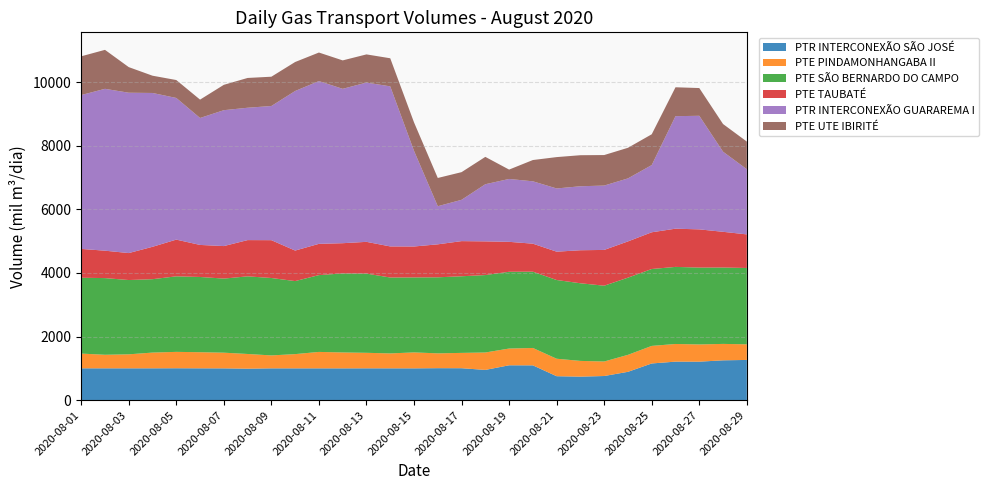

Reading left to right, extract all data points from this chart.

PTR INTERCONEXÃO SÃO JOSÉ: 1001.7	1001.3	1001.0	1001.6	1003.7	1001.3	1000.1	990.3	1000.7	1000.3	1000.6	1000.0	1001.3	1000.9	1000.4	1006.1	1004.9	951.4	1096.9	1094.9	753.5	740.0	759.7	891.5	1154.3	1212.0	1210.8	1253.0	1265.2
PTE PINDAMONHANGABA II: 463.2	426.5	440.8	495.1	515.1	506.8	493.2	462.3	406.7	448.1	516.8	500.5	488.0	469.5	501.5	466.3	481.9	547.9	526.8	546.9	549.5	494.9	456.4	534.3	552.3	555.0	541.7	516.3	491.3
PTE SÃO BERNARDO DO CAMPO: 2385.2	2411.0	2335.9	2307.8	2375.4	2365.9	2329.8	2441.2	2434.2	2296.2	2415.4	2484.7	2490.9	2386.7	2358.2	2391.1	2409.4	2434.7	2413.8	2398.6	2475.4	2441.2	2383.4	2426.6	2417.9	2423.6	2417.0	2401.9	2400.3
PTE TAUBATÉ: 906.3	861.9	848.0	1018.6	1154.5	1007.5	1022.5	1139.9	1189.6	959.7	983.0	950.9	998.4	977.6	972.4	1037.1	1105.2	1059.5	941.6	880.8	890.9	1038.5	1125.1	1140.1	1154.8	1202.0	1201.5	1123.1	1056.3
PTR INTERCONEXÃO GUARAREMA I: 4838.1	5089.9	5042.2	4836.9	4454.5	3991.9	4273.2	4162.0	4218.8	5017.7	5118.2	4854.1	5008.5	5033.1	3008.3	1198.6	1298.6	1796.6	1977.3	1961.1	1988.0	2012.0	2023.8	1981.3	2113.6	3537.9	3571.5	2519.1	2049.6
PTE UTE IBIRITÉ: 1218.4	1225.5	805.2	543.1	563.7	577.5	797.4	936.5	921.4	911.9	897.7	894.1	885.9	883.5	895.0	887.7	870.3	860.7	294.5	669.1	986.2	976.2	959.5	962.6	968.3	908.8	872.4	869.9	869.1